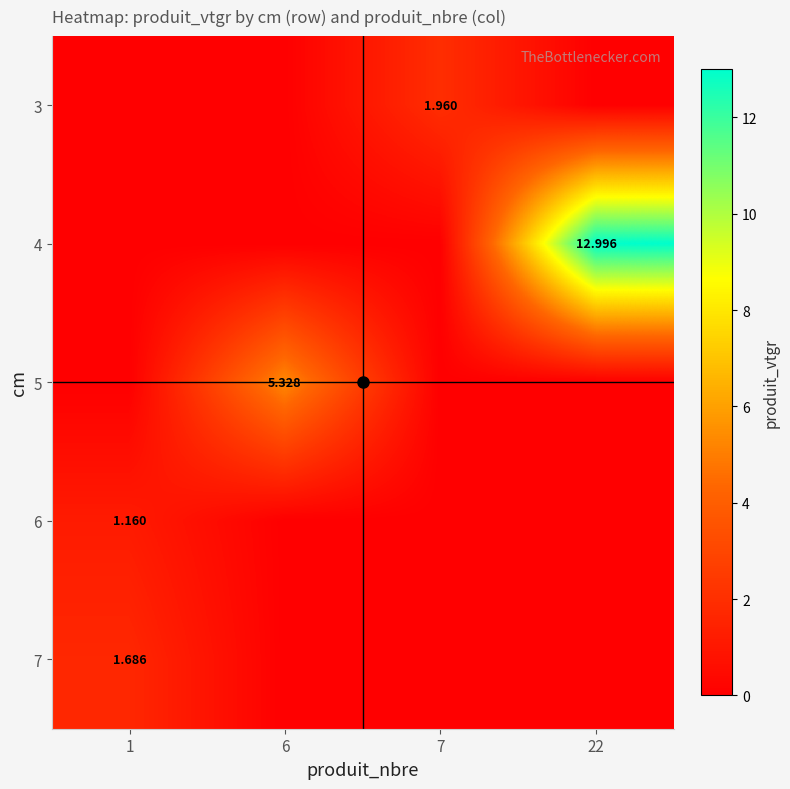

What is the total value across all series at 6?

5.3